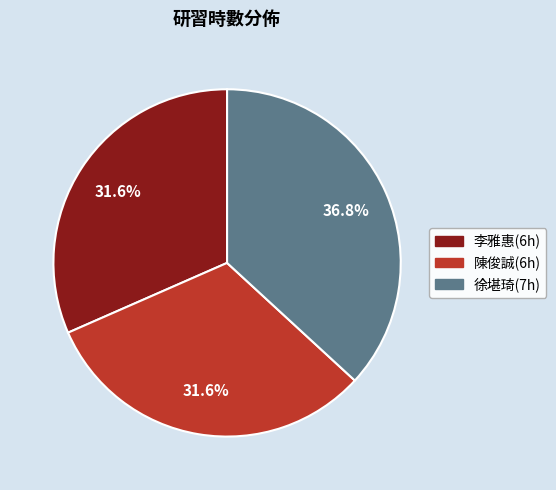

Does any single category account for the majority?

No